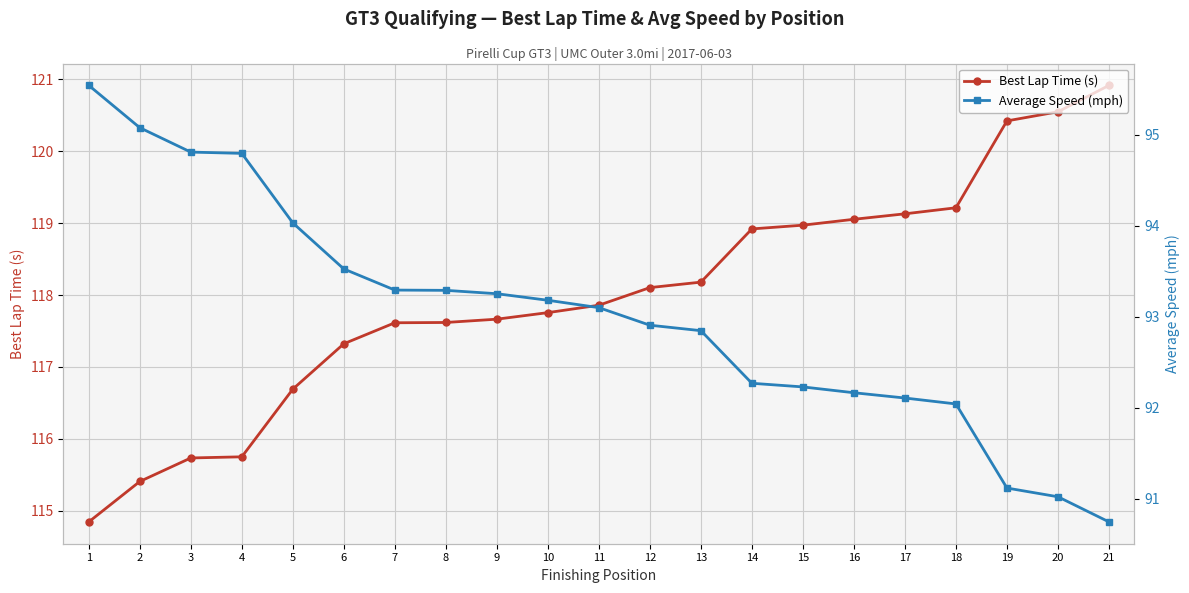

What is the sum of the Best Lap Time (s) values at 16 and 1?

233.9